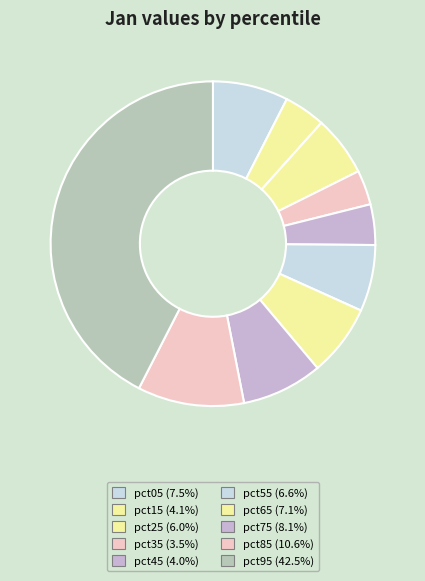

To the nearest percent, what is the difference between the largest and smallest slice percentages?

39%